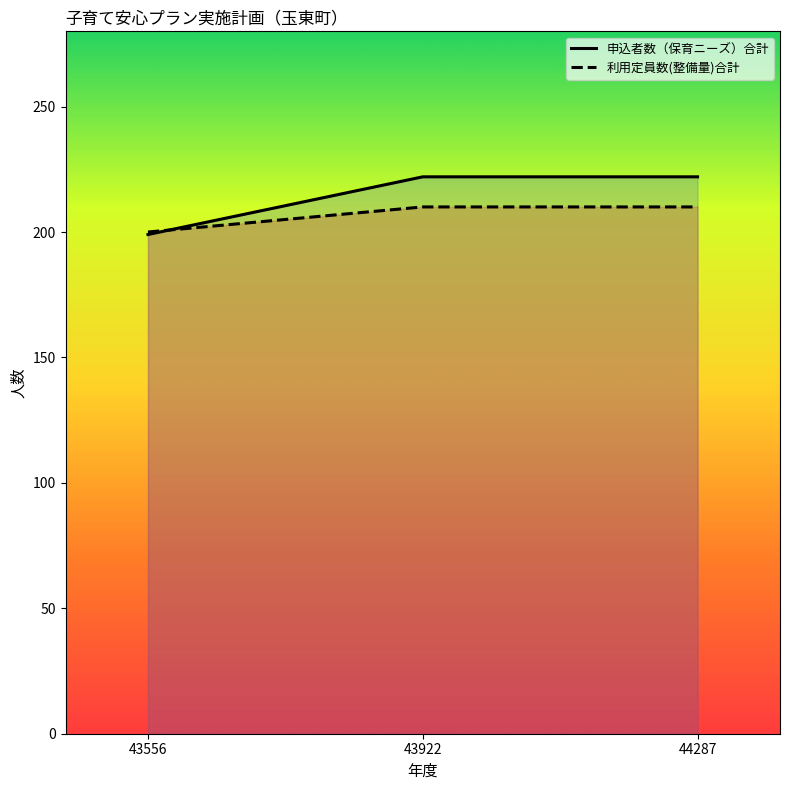

Rank the categories by 利用定員数(整備量)合計 value from lowest to highest.

43556, 43922, 44287